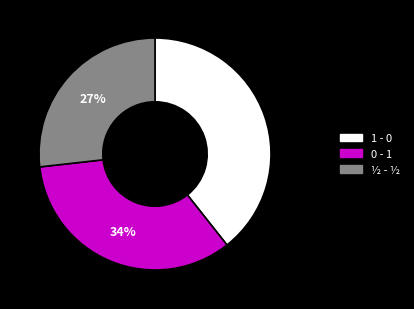

To the nearest percent, what is the combined percentage of ½ - ½ and 1 - 0?

66%